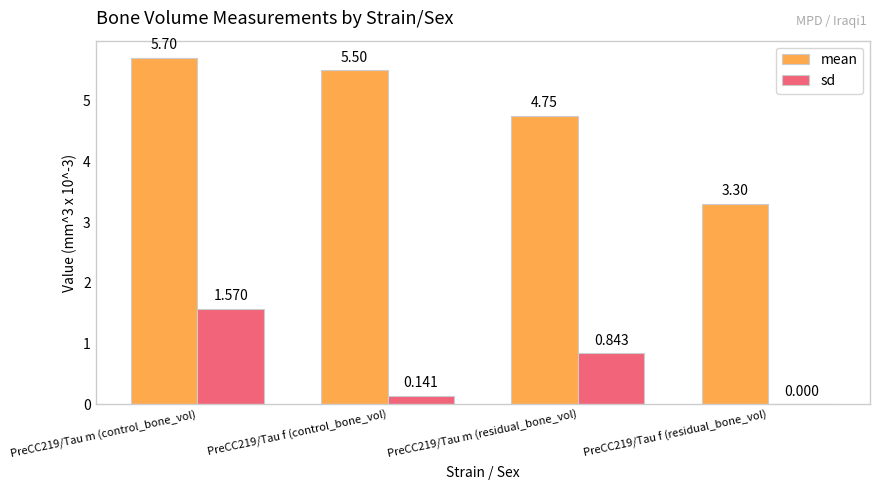

What is the difference between the mean values at PreCC219/Tau m (control_bone_vol) and PreCC219/Tau f (residual_bone_vol)?

2.4